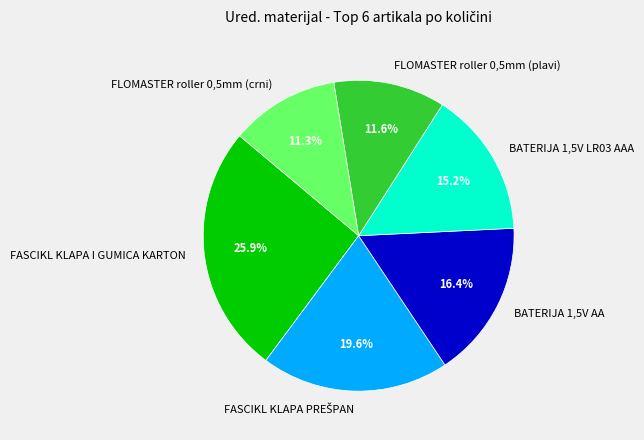

What is the largest slice in the pie chart?

FASCIKL KLAPA I GUMICA KARTON